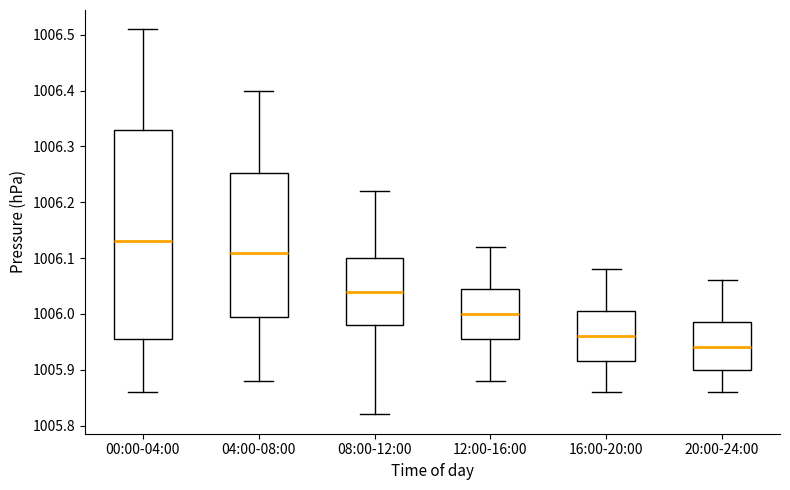

Which box's median line is the lowest?

20:00-24:00